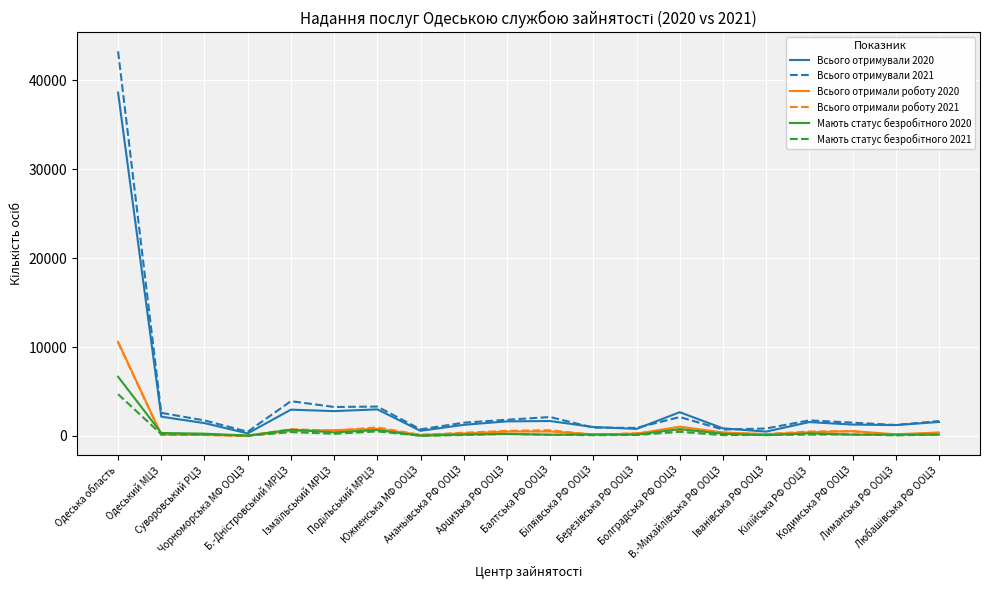

Which series has the widest spread of values?

Всього отримували 2021